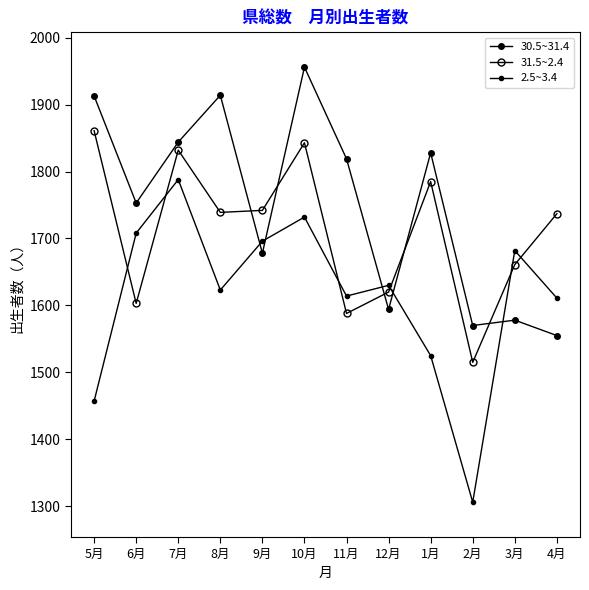

Where is the first local maximum for 2.5~3.4?

7月